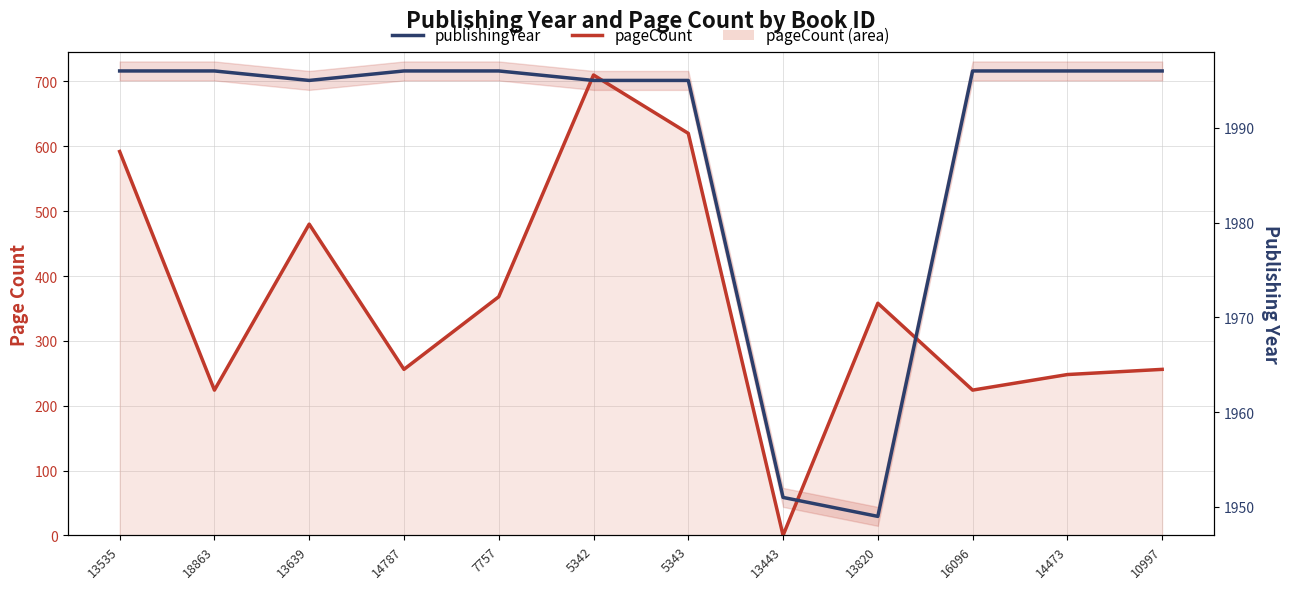

Which series has the largest range (max minus min)?

pageCount